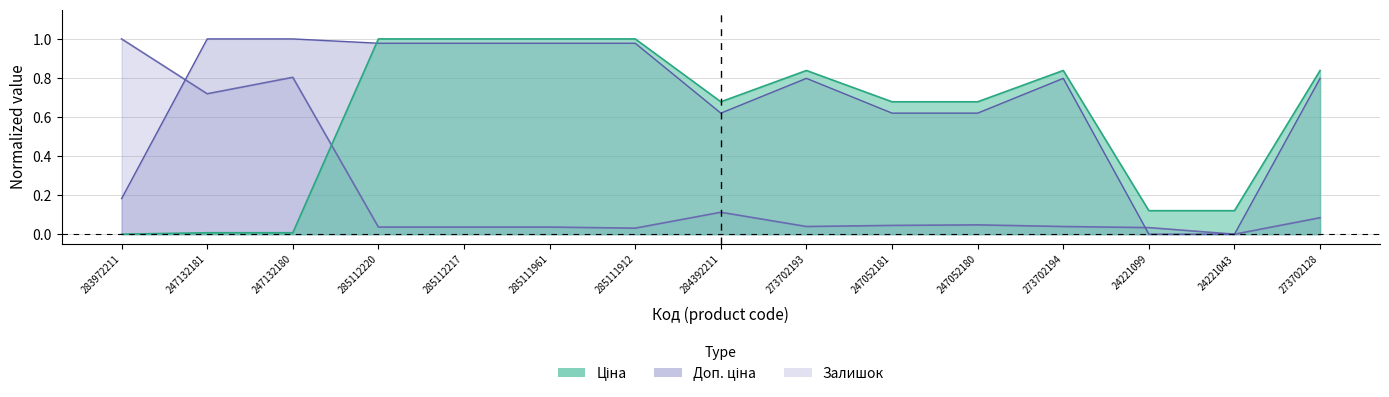

List the series in order of their overall mean, highest first.

Доп. ціна, Ціна, Залишок